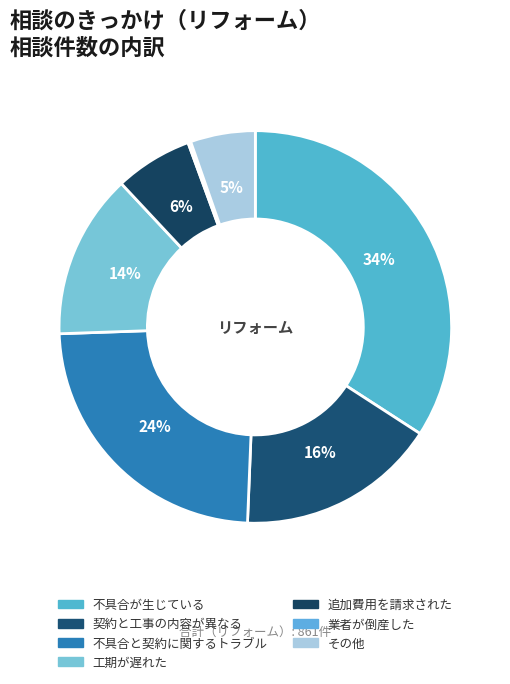

Rank the categories by value from lowest to highest.

業者が倒産した, その他, 追加費用を請求された, 工期が遅れた, 契約と工事の内容が異なる, 不具合と契約に関するトラブル, 不具合が生じている